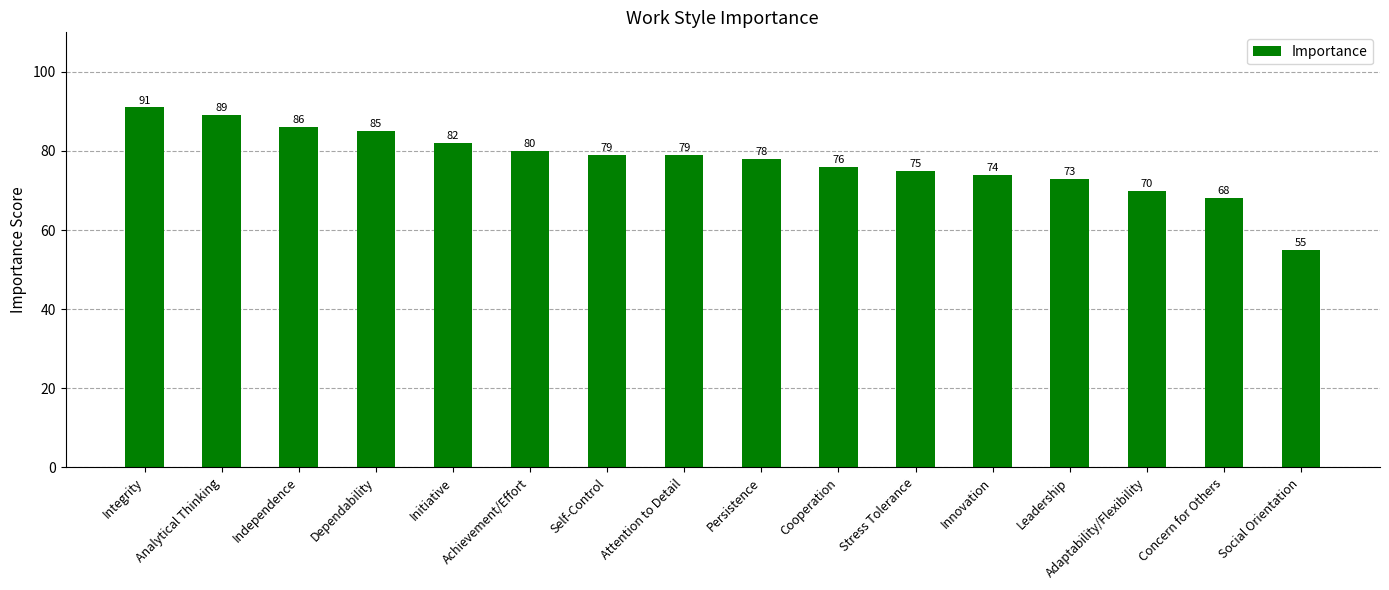

At which category does the chart reach its minimum across all series?

Social Orientation